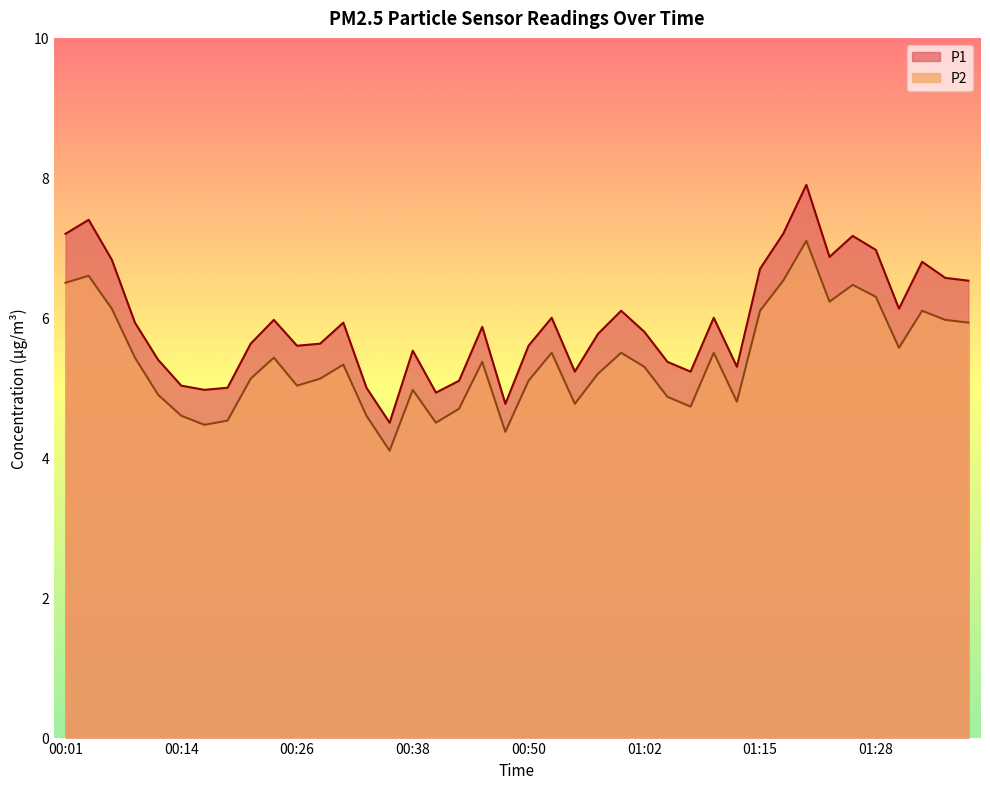

Between 00:40 and 01:35, which series saw the biggest shift?

P1